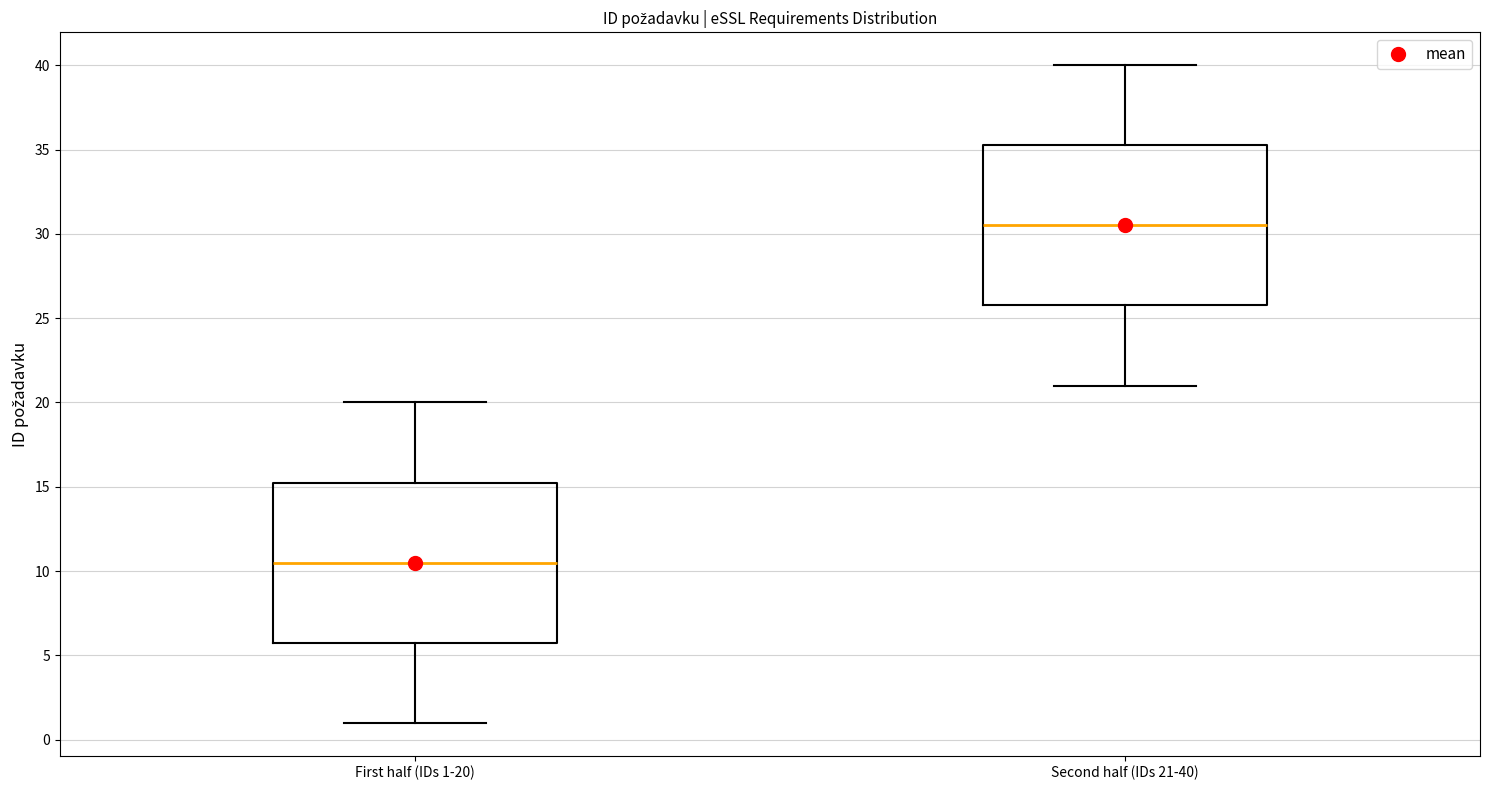

Reading left to right, read every box against the y-axis: the position of its median line, the range the box covers, and the ends of its whiskers. The values are not printed on the chart, so give them approximately, as read against the axis.

First half (IDs 1-20): median 10.5, box 6.0 to 15.5, whiskers 1.0 to 20.0
Second half (IDs 21-40): median 30.5, box 26.0 to 35.5, whiskers 21.0 to 40.0